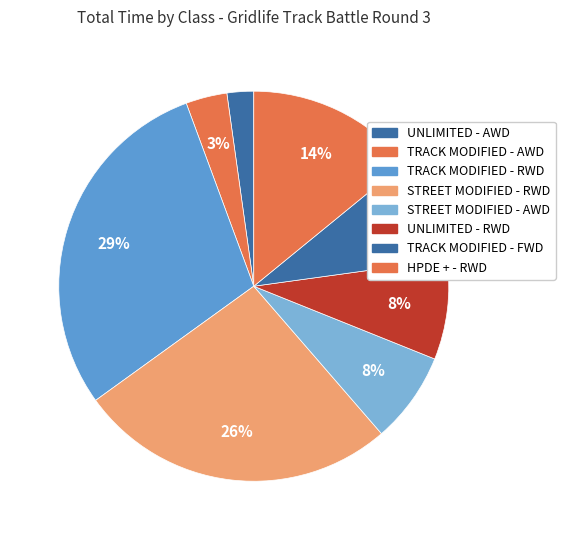

How many segments does this pie chart have?

8